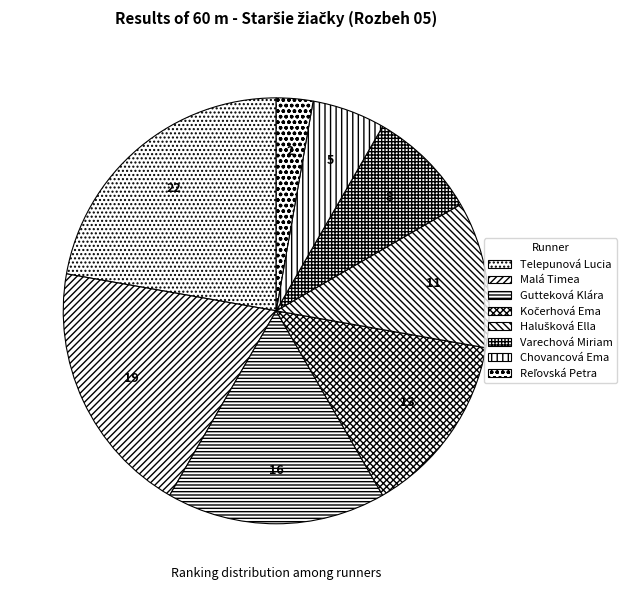

How many segments does this pie chart have?

8